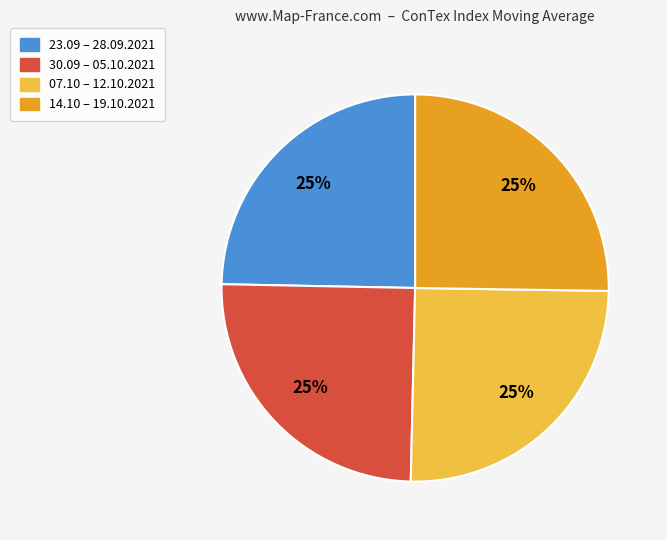

Does any single category account for the majority?

No